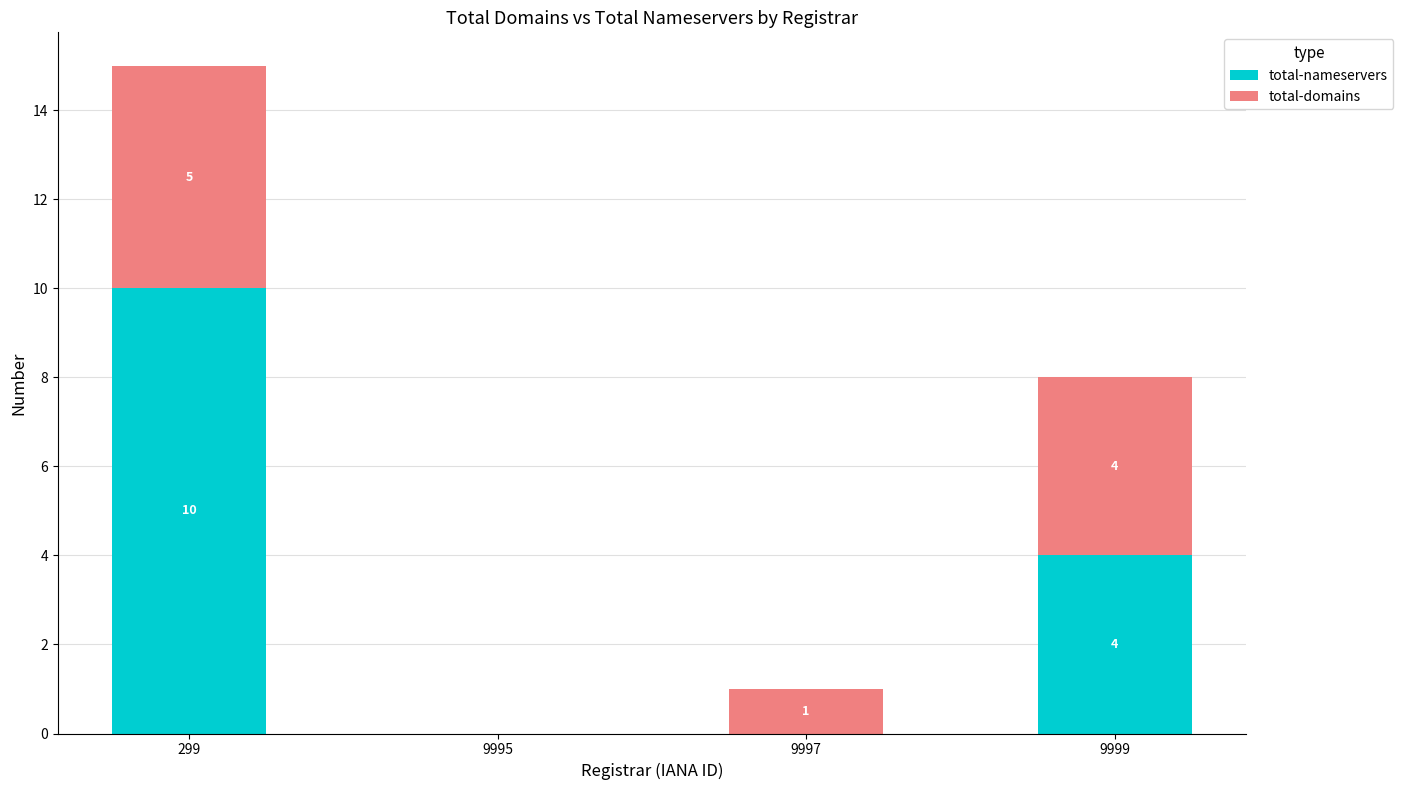

How many categories are shown in the chart?

4